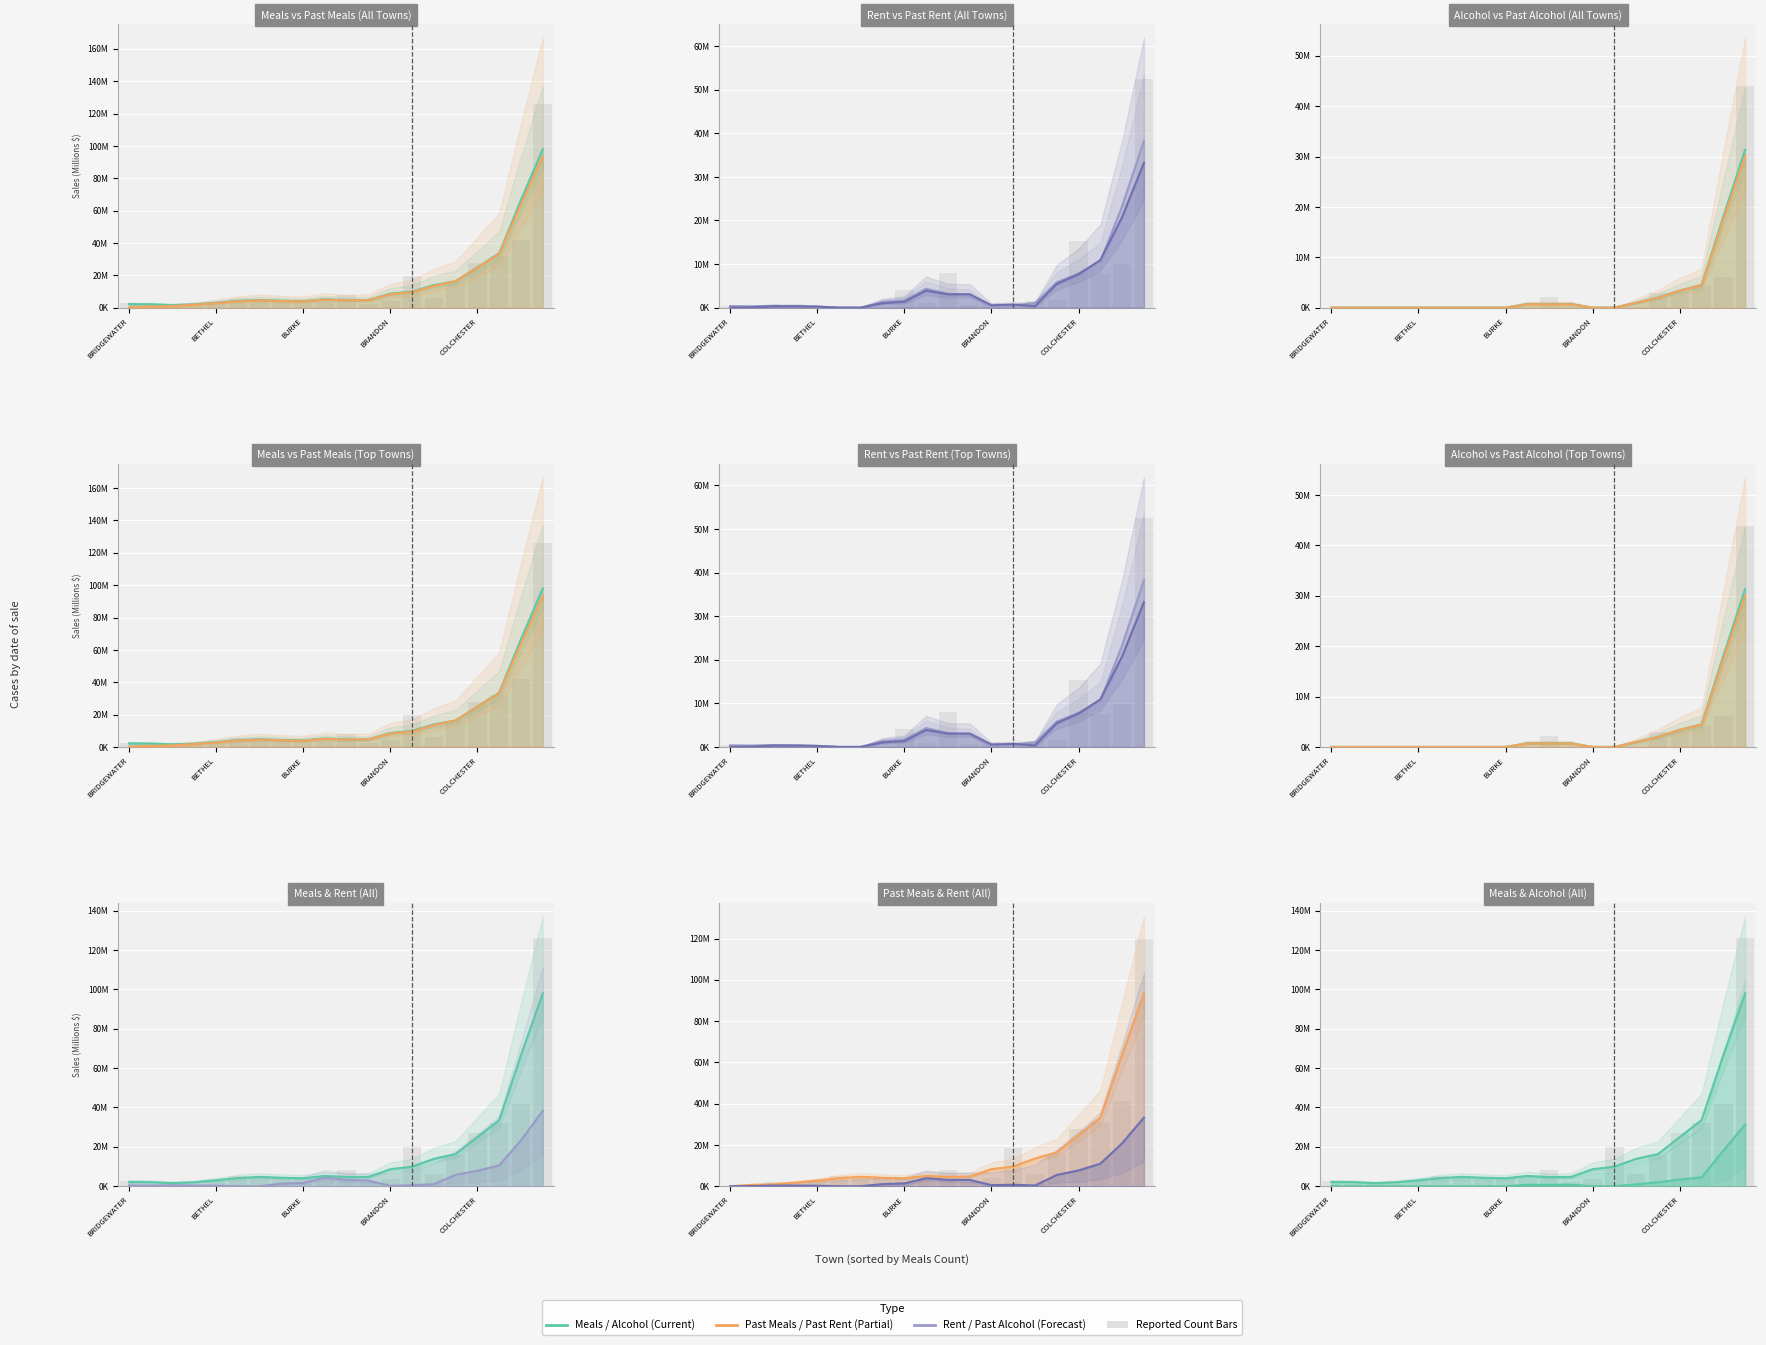

How many values in the Meals series exceed 4?

15